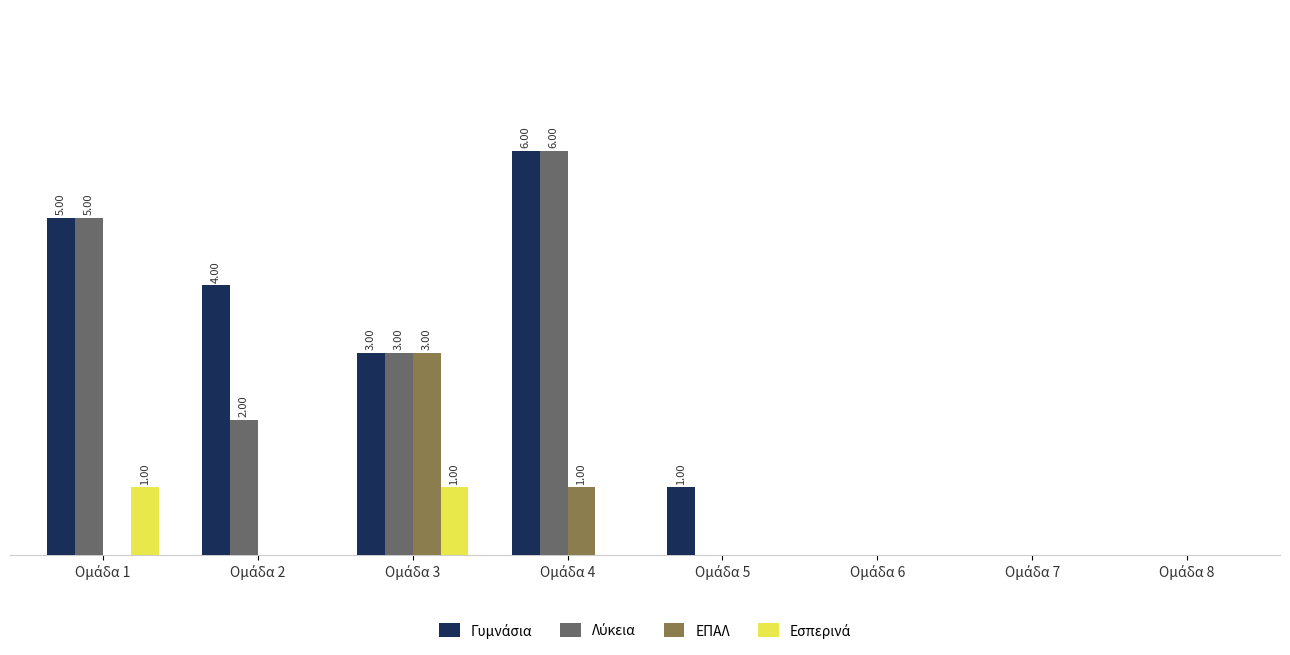

What are all the series names shown in the legend?

Γυμνάσια, Λύκεια, ΕΠΑΛ, Εσπερινά